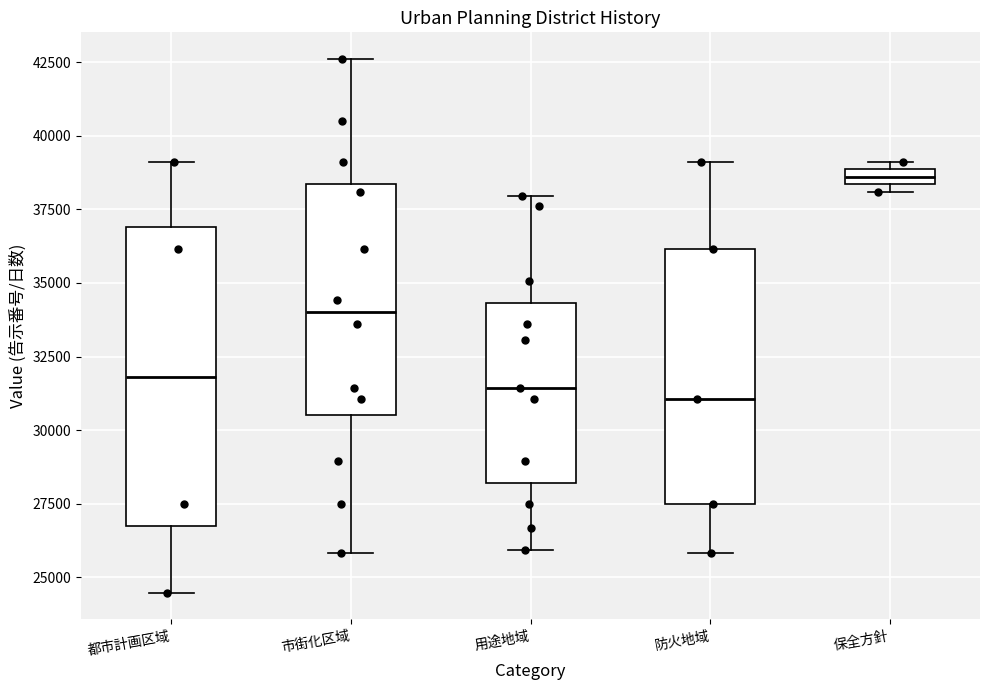

Where is the upper edge of the box for 市街化区域 on the y-axis? The values are not printed on the chart, so give them approximately, as read against the axis.

38500